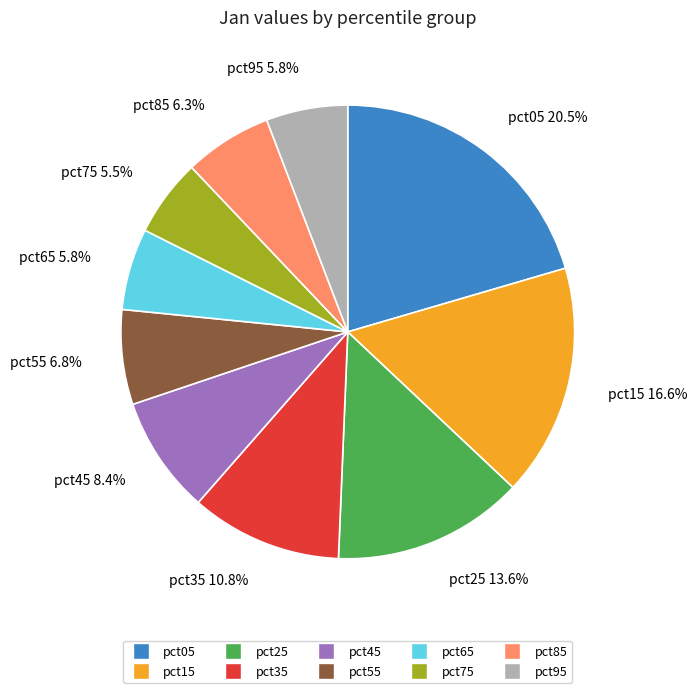

Which category has the biggest portion of the pie?

pct05